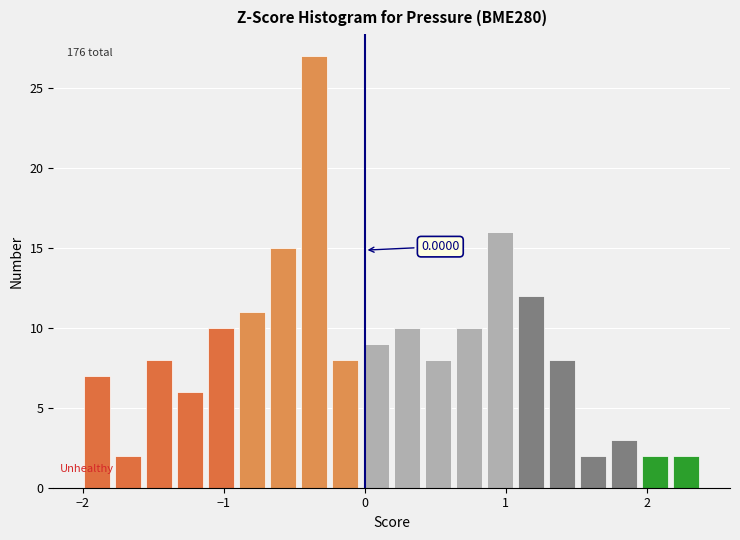

Read against the x-axis, roughly where is the centre of the tallest bar?

-0.4